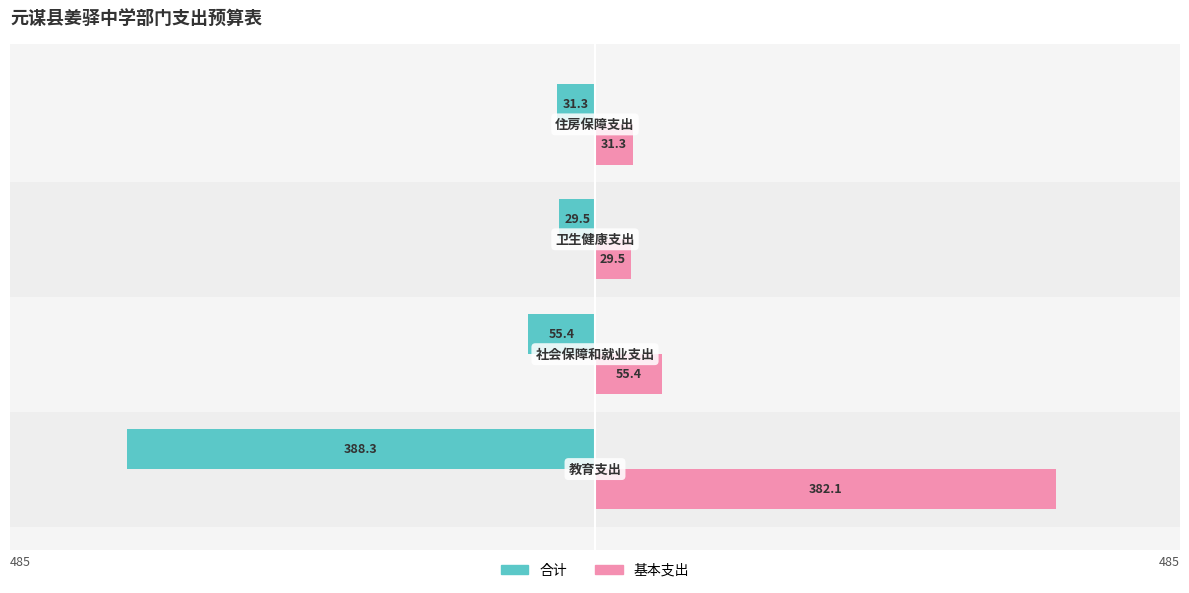

How many values in the 基本支出 series are below 55?

2